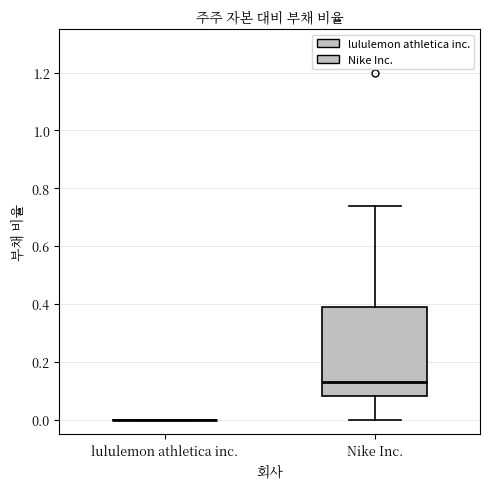

Reading left to right, read every box against the y-axis: the position of its median line, the range the box covers, and the ends of its whiskers. The values are not printed on the chart, so give them approximately, as read against the axis.

lululemon athletica inc.: box collapsed to a line at 0.00, whiskers 0.00 to 0.00
Nike Inc.: median 0.14, box 0.08 to 0.40, whiskers 0.00 to 0.74